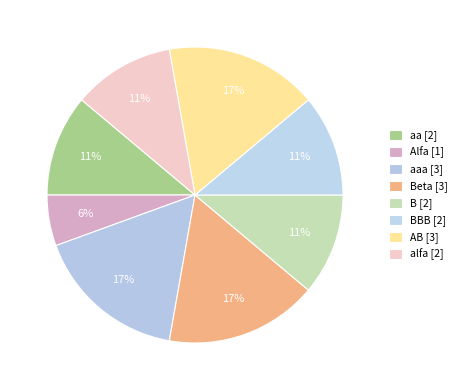

Count the number of slices in the pie.

8